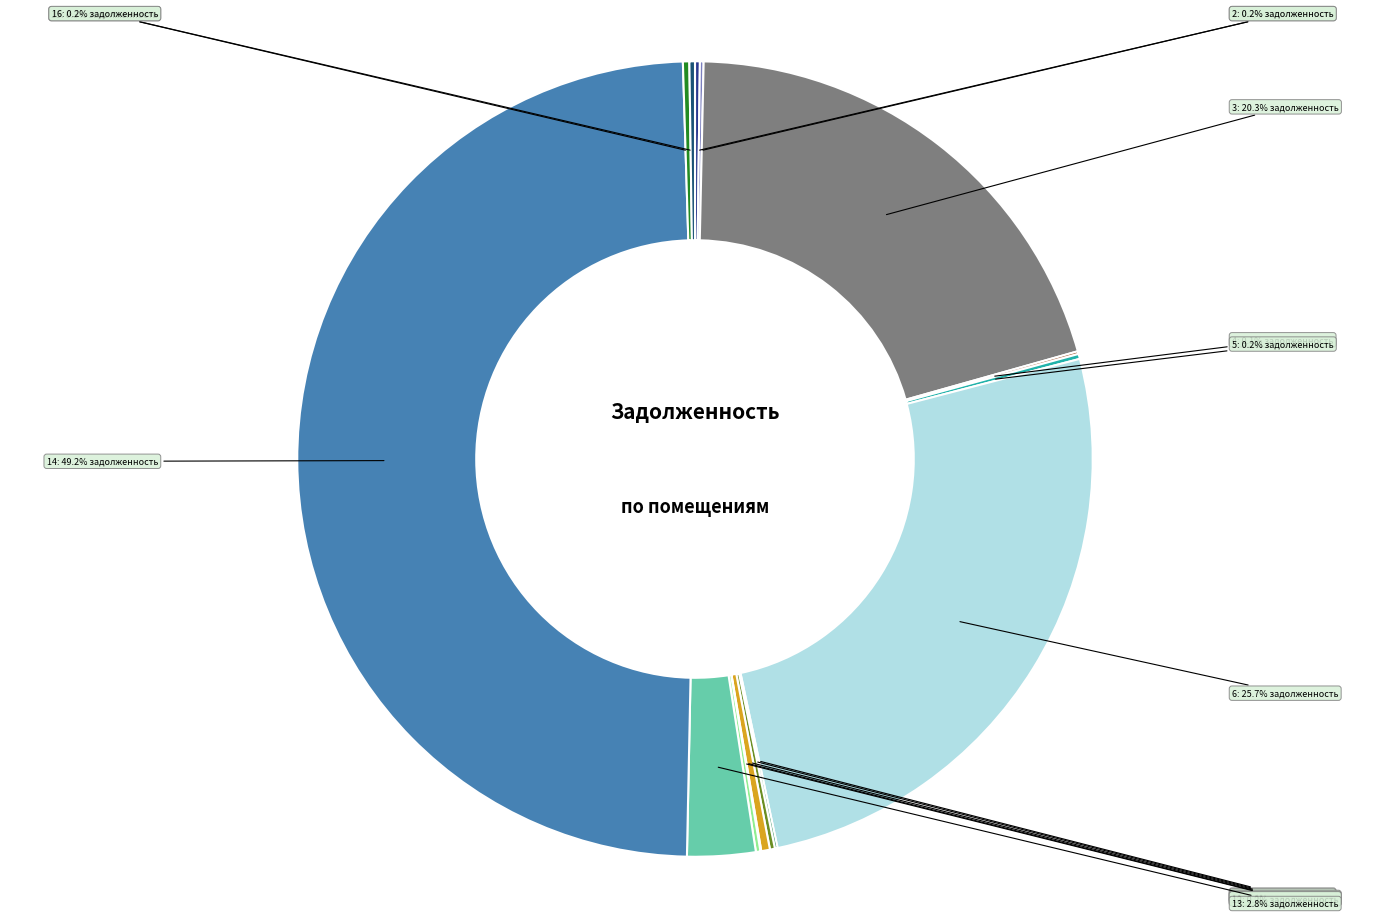

Rank the categories by value from lowest to highest.

7, 11, 8, 4, 2, 12, 1, 9, 5, 16, 15, 10, 13, 3, 6, 14